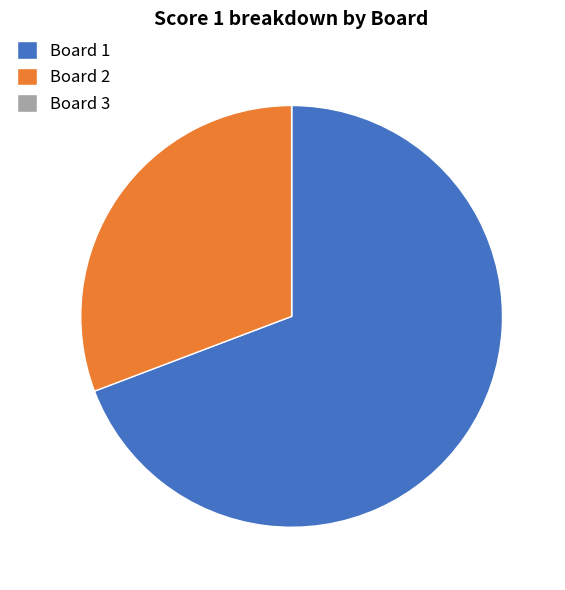

Which category has the biggest portion of the pie?

Board 1